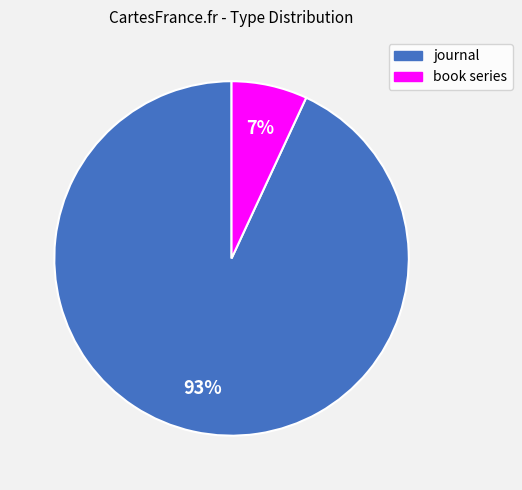

Is there any slice that represents more than half of the pie?

Yes